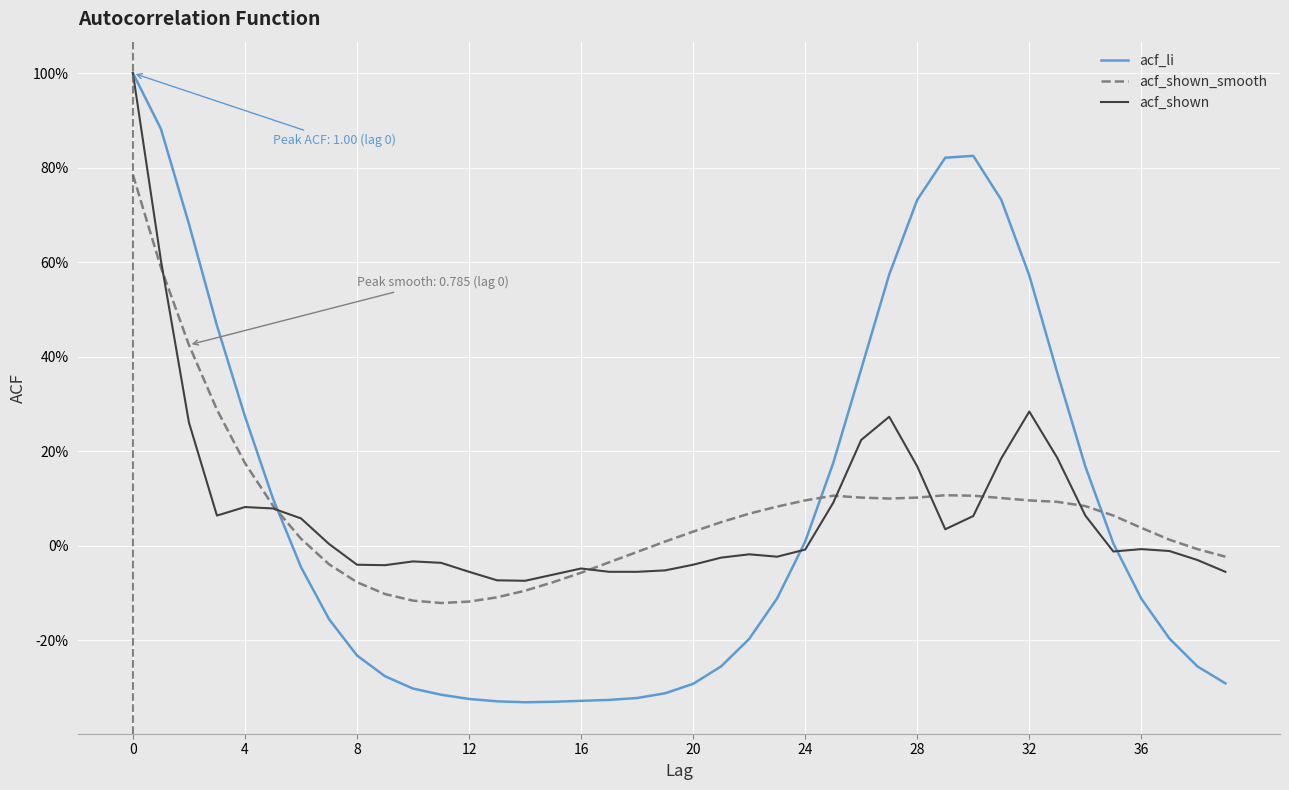

Does the chart have visible grid lines?

Yes